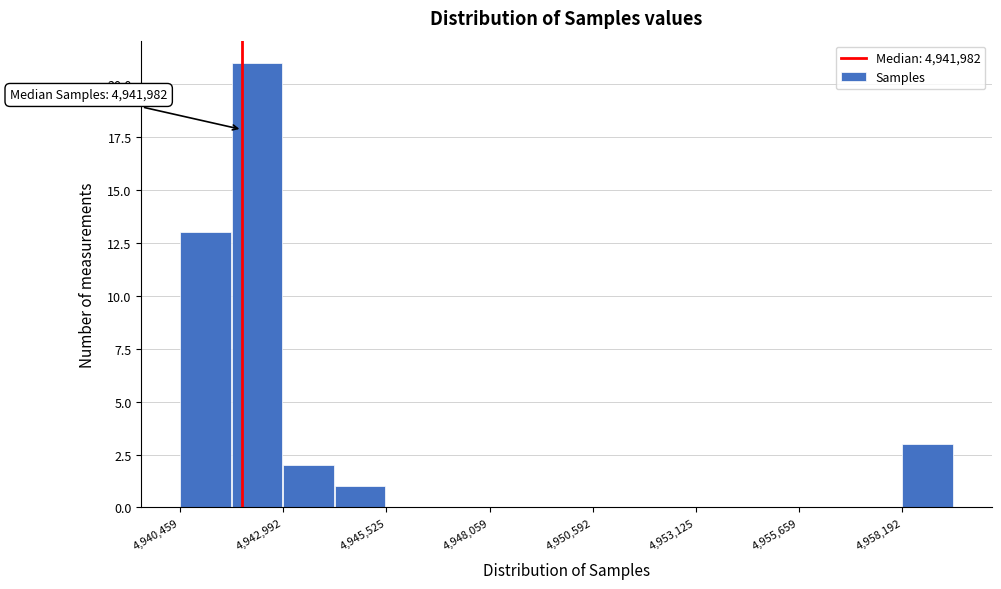

Around what value on the x-axis is the tallest bar? Give the approximate position of its centre, as read against the axis.

4942500